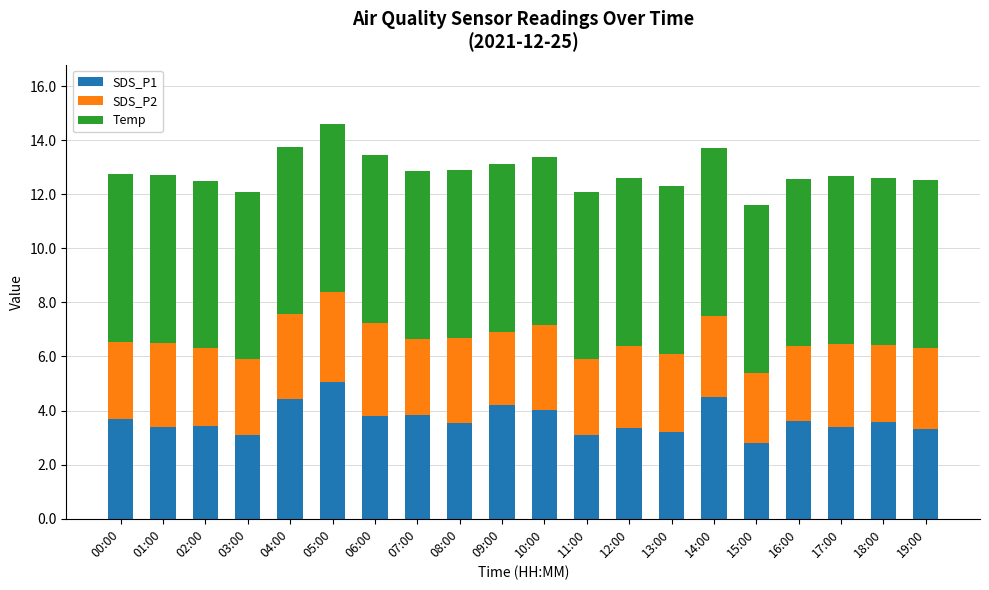

True or false: SDS_P1 has a value of 3.2 at 13:00.

True